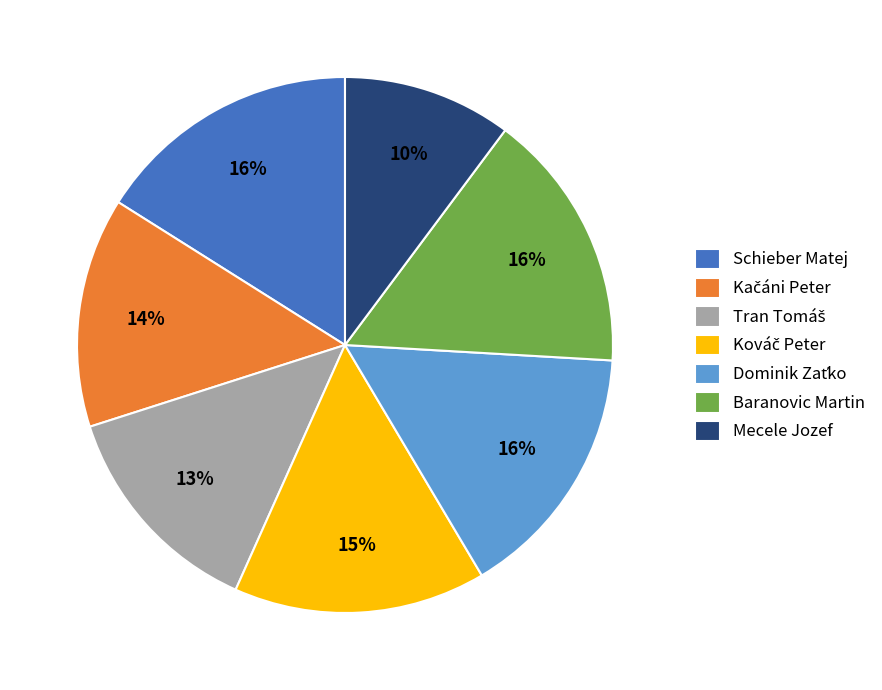

To the nearest percent, what percentage of the pie is Schieber Matej?

16%